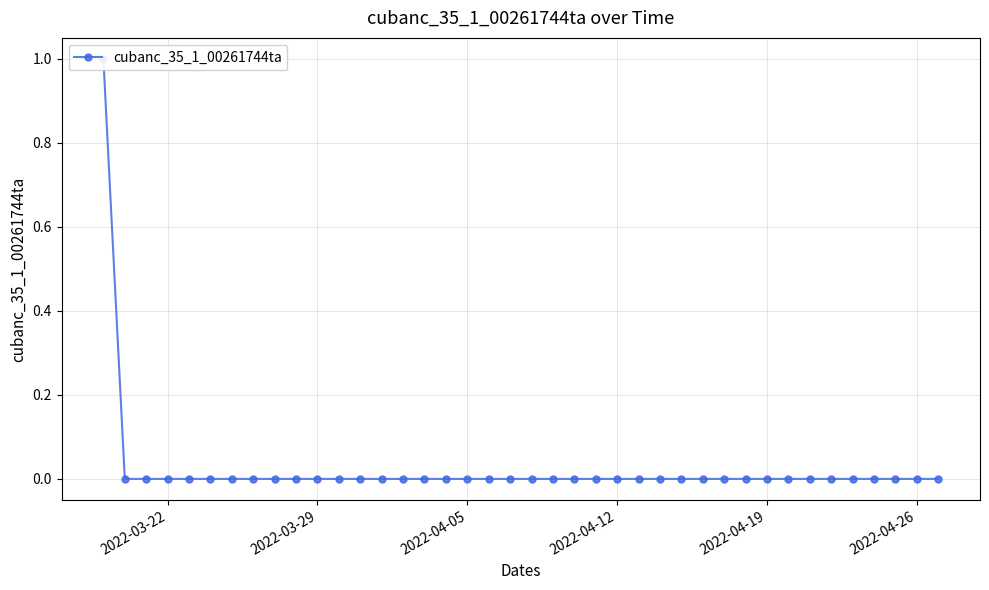

The chart shows a value of 1 at 13. True or false?

False